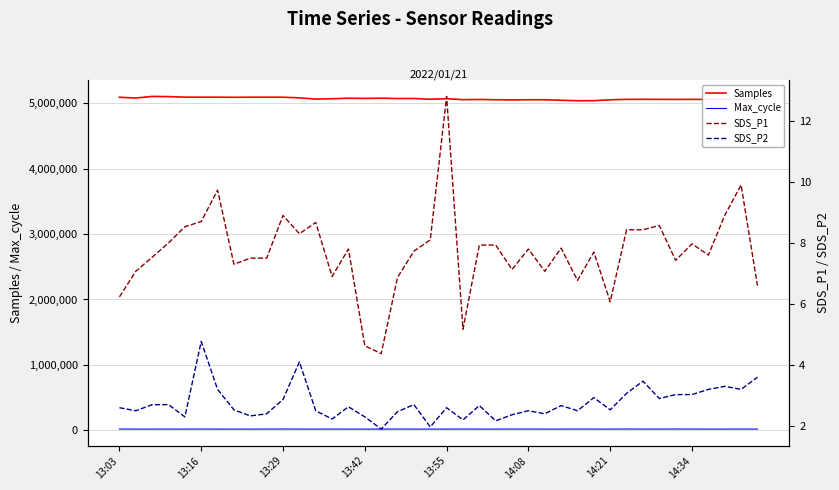

Where is Samples nearest to the value 5069455?

17